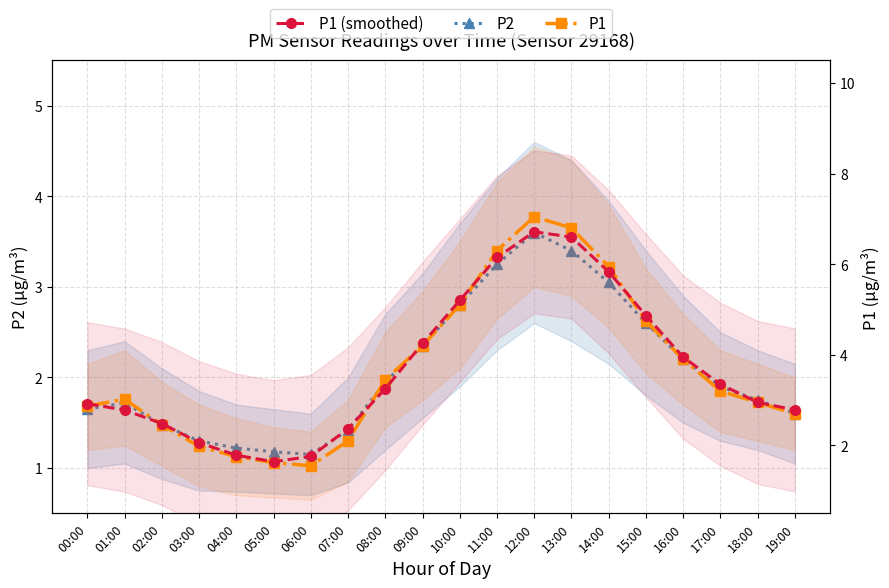

What is the maximum value for P1 (smoothed)?

6.7